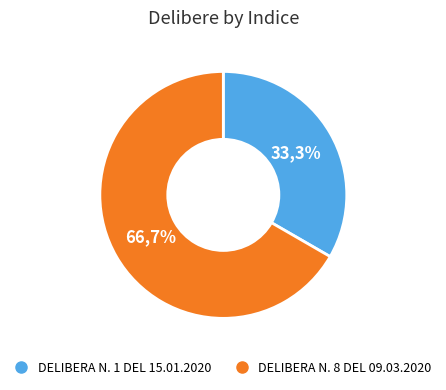

Is there any slice that represents more than half of the pie?

Yes